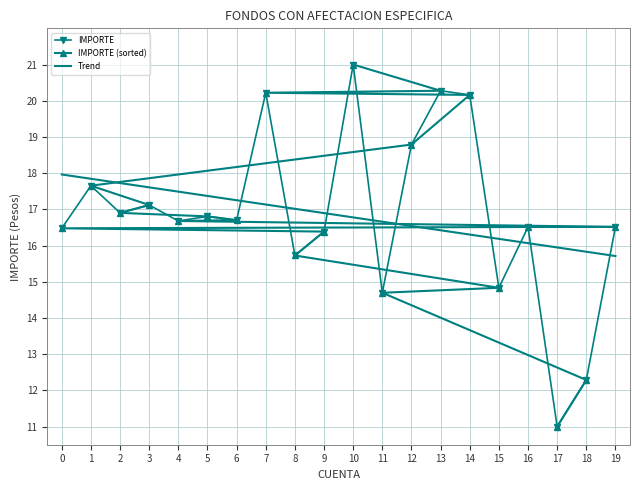

Where is IMPORTE nearest to the value 16?

8